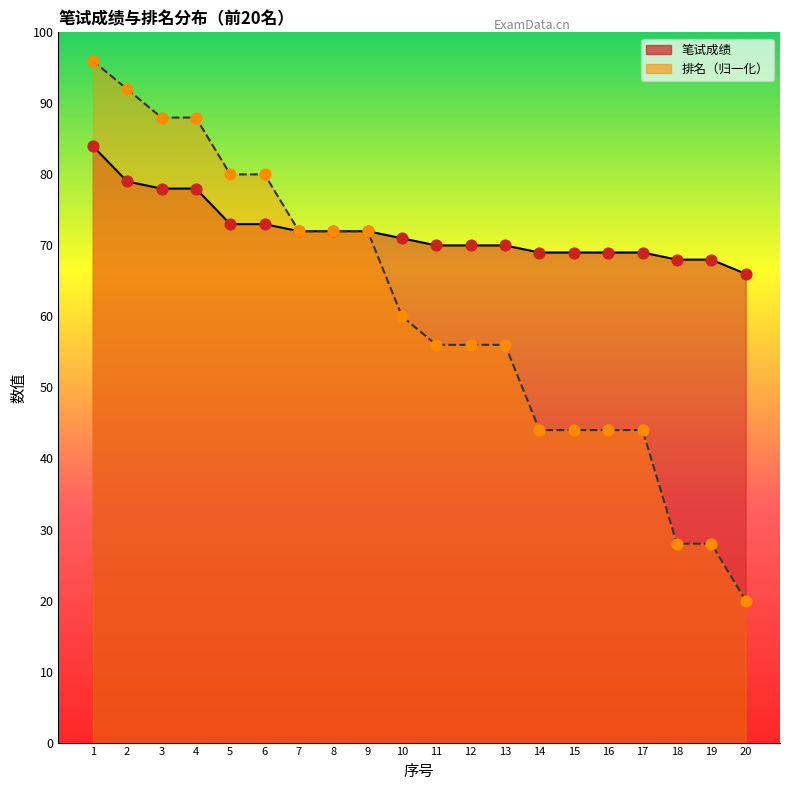

At which category is the sum across all series the highest?

1